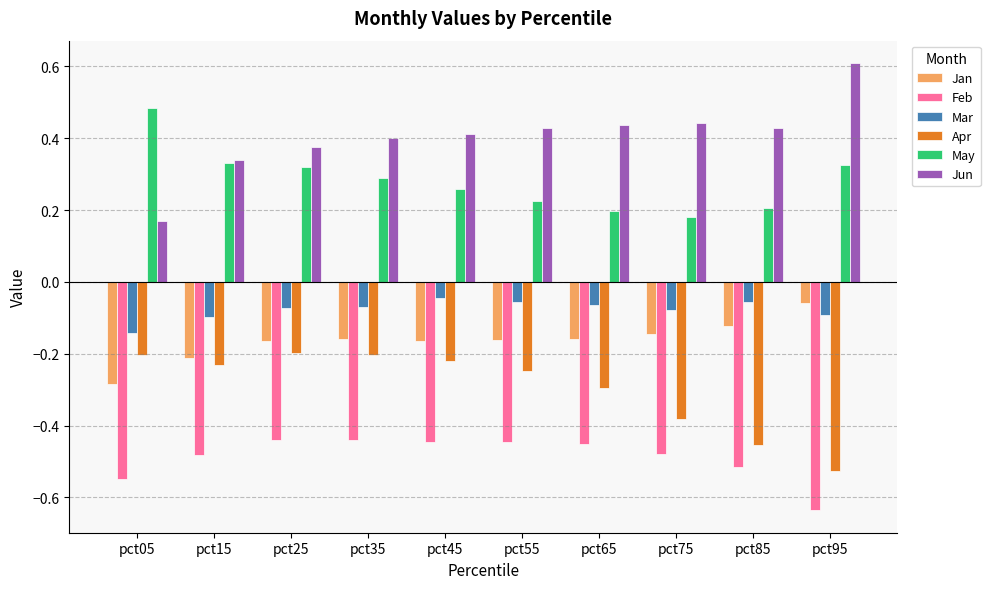

Which series has the widest spread of values?

Jun